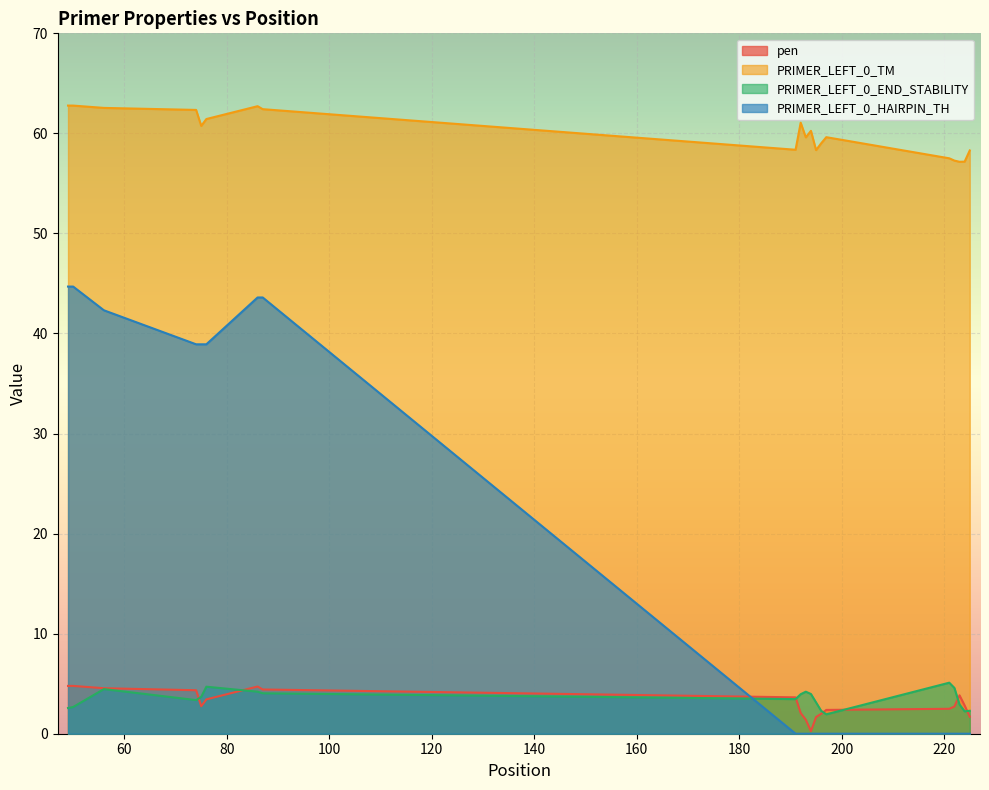

Rank the categories by PRIMER_LEFT_0_TM value from highest to lowest.

49, 50, 86, 56, 87, 74, 76, 192, 75, 194, 197, 193, 196, 191, 195, 225, 221, 222, 224, 223